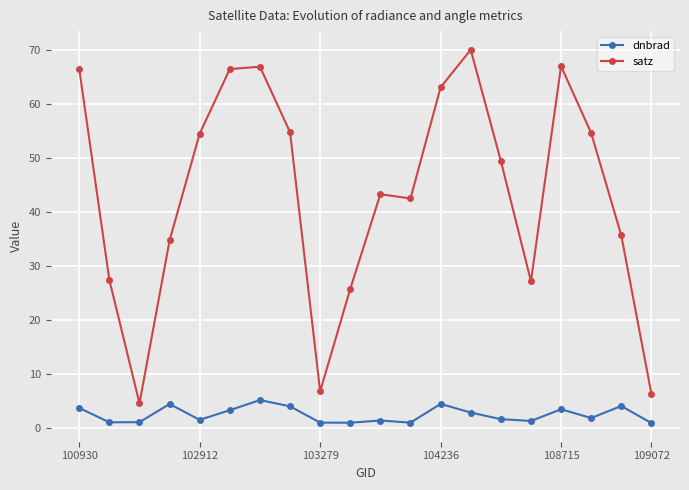

What is the sum of all satz values?

866.6